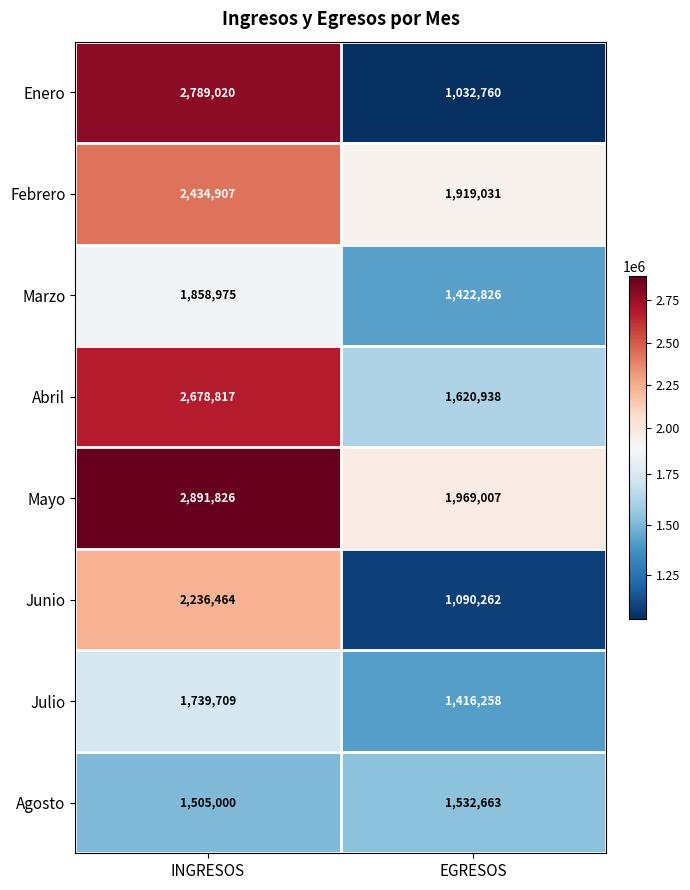

List the series in order of their peak value, lowest first.

Agosto, Julio, Marzo, Junio, Febrero, Abril, Enero, Mayo